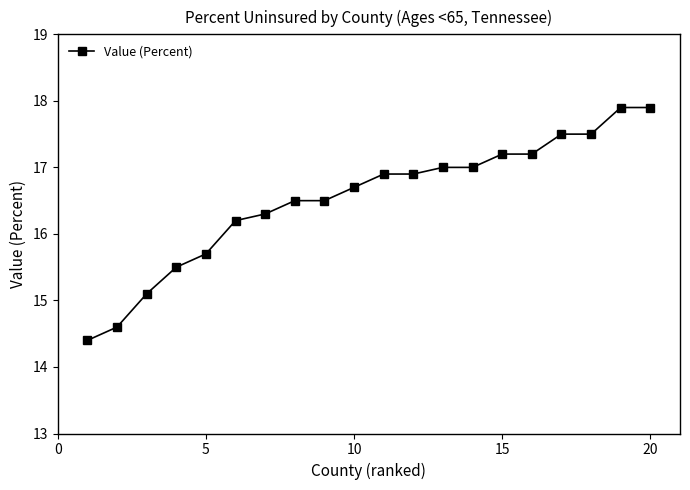

Does the chart display data point markers on the line(s)?

Yes